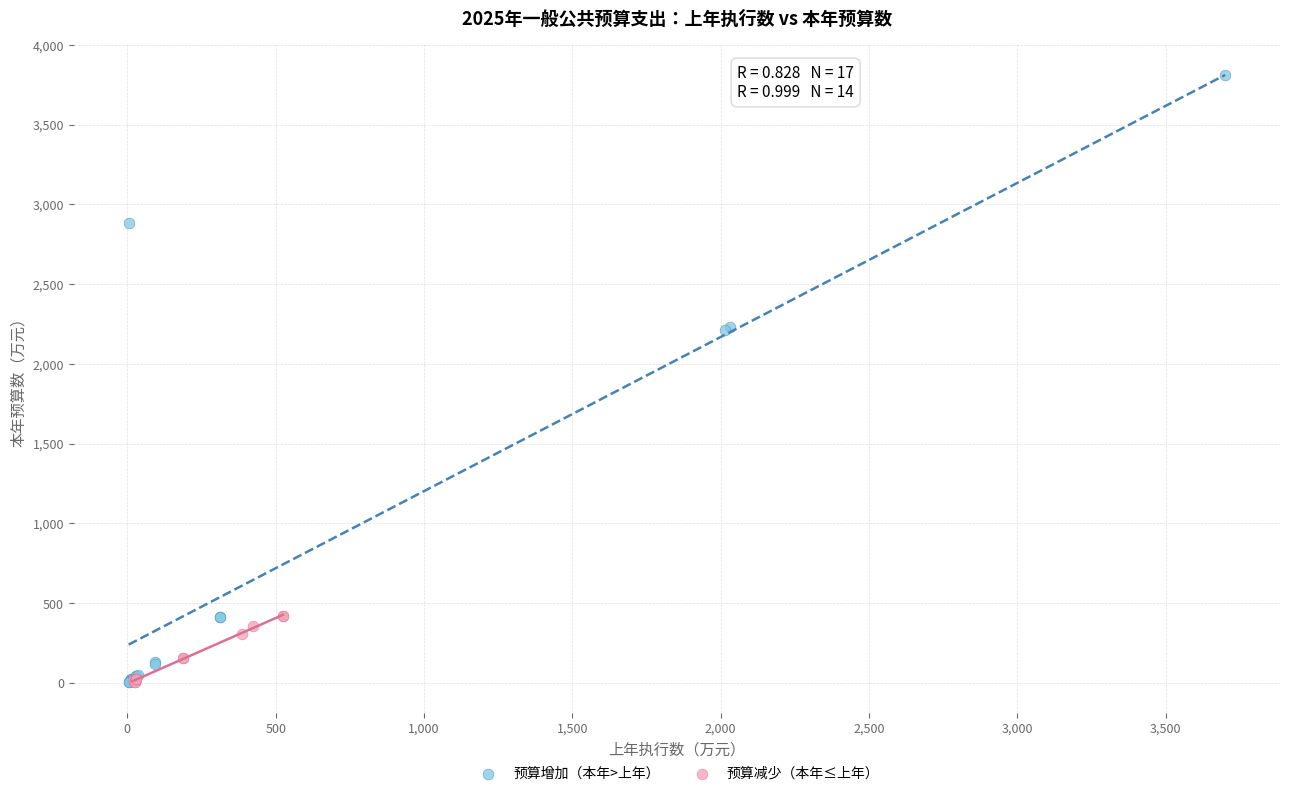

What are all the series names shown in the legend?

预算增加（本年>上年）, 预算减少（本年≤上年）